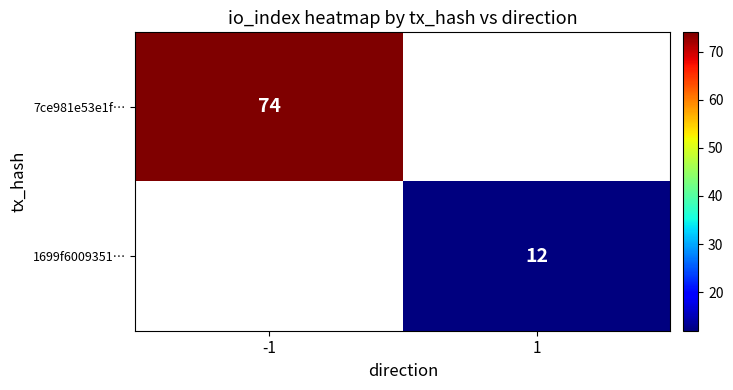

The 1699f6009351… series shows 12 at 1. True or false?

True